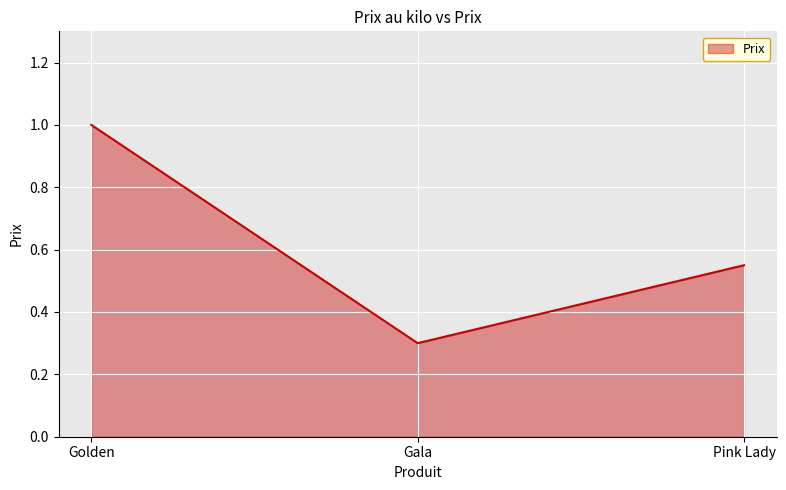

How many lines are shown in the chart?

1